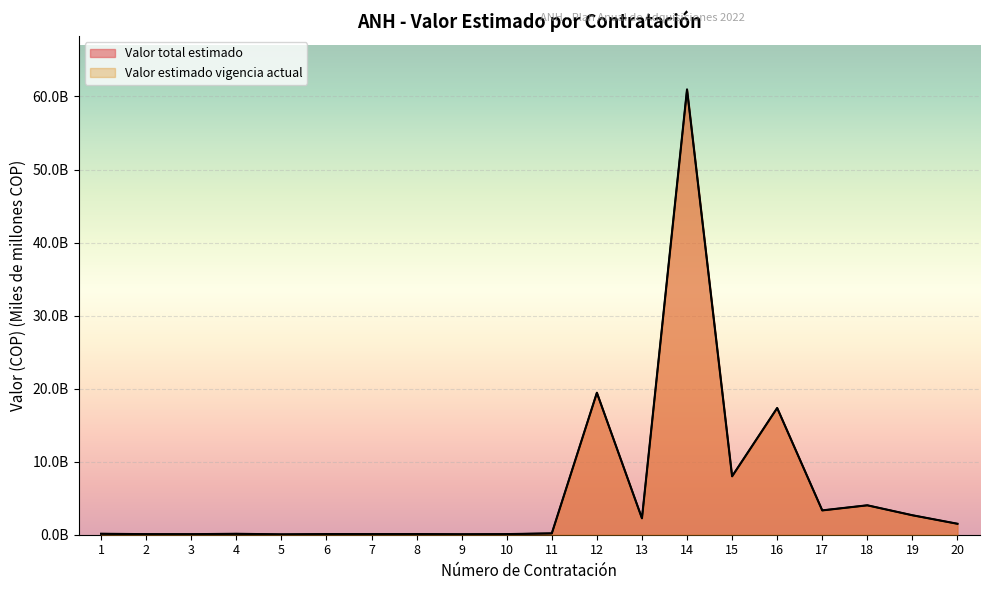

What is the total value across all series at 3?

0.1